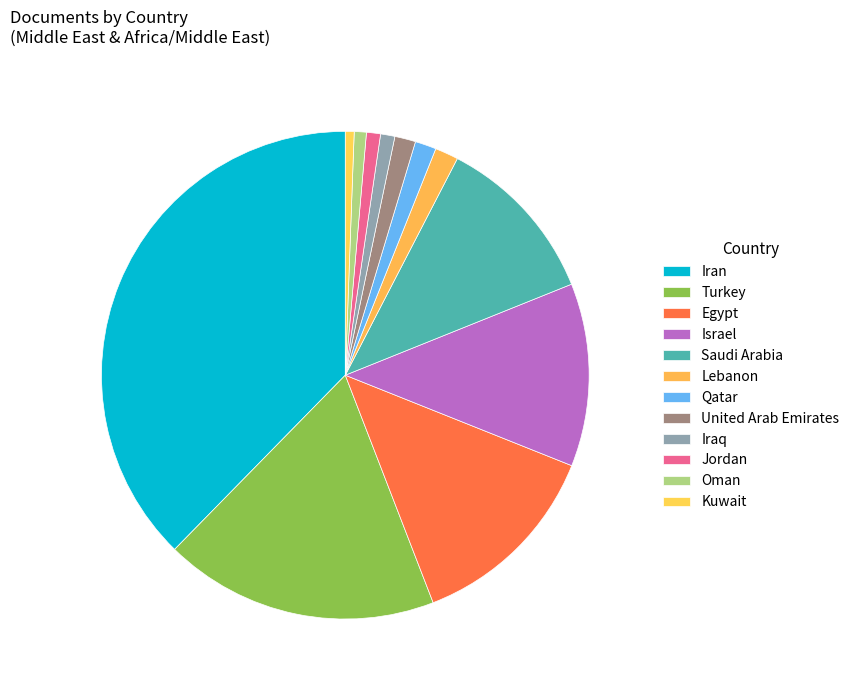

How many segments does this pie chart have?

12